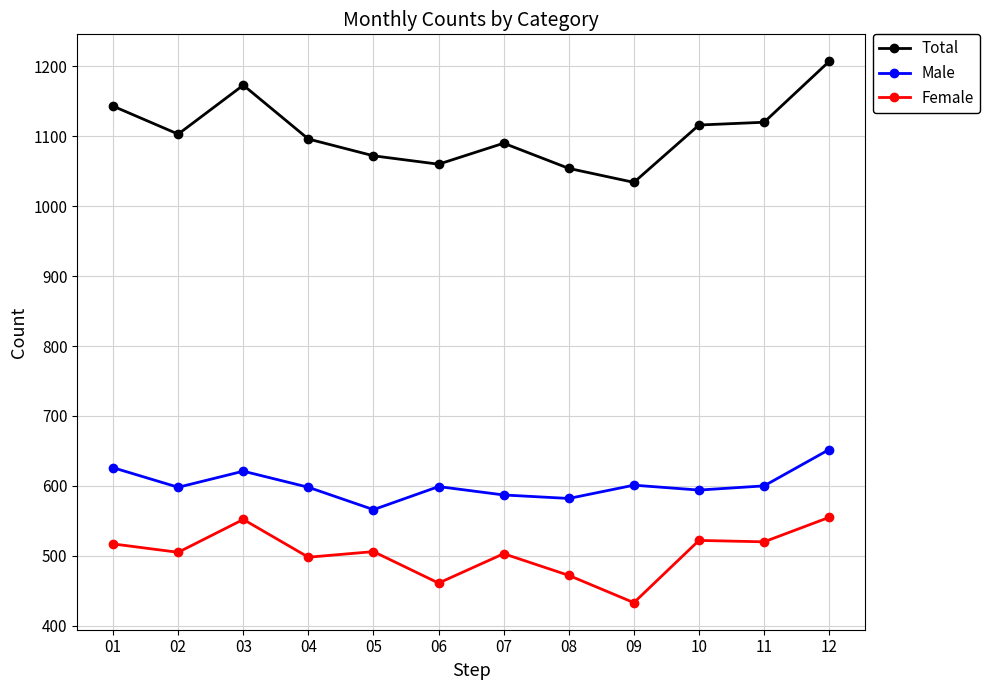

What is the value of the Female point at the 10th from the left?

522